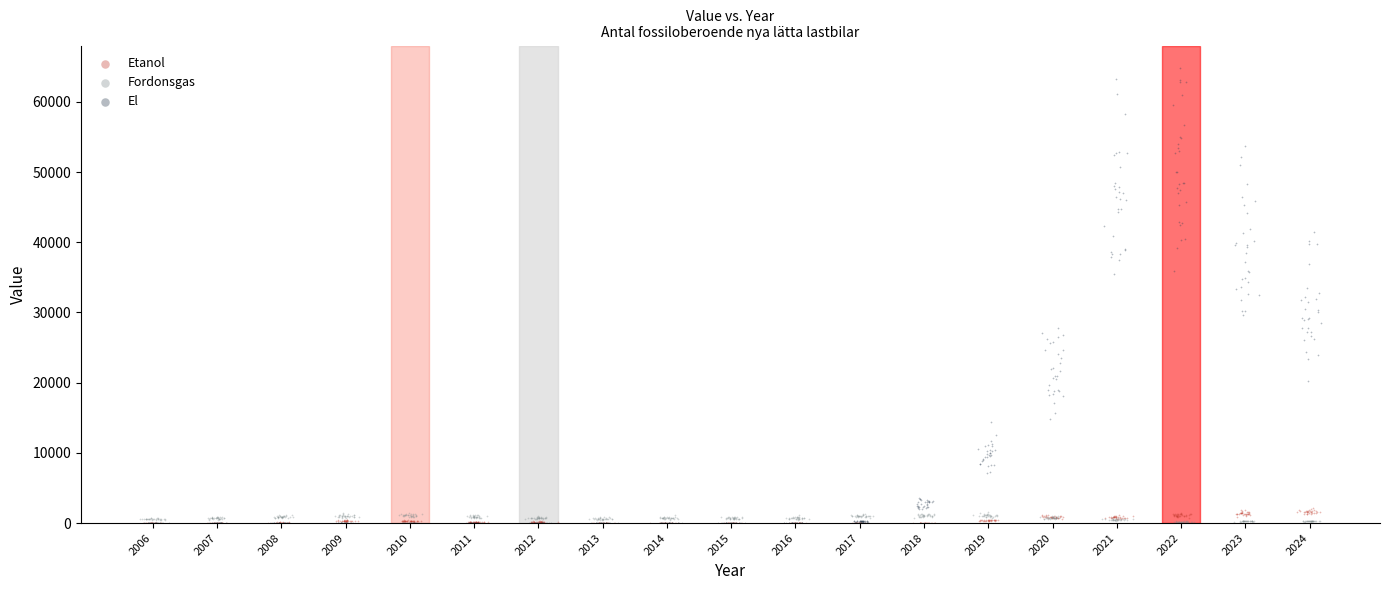

Which series contains the highest Y value?

El